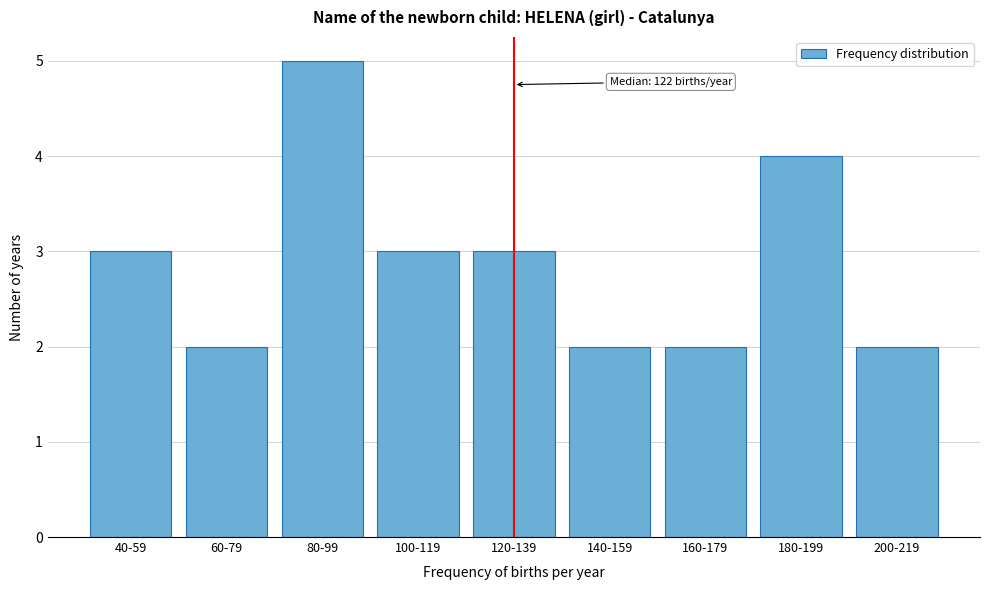

Reading left to right, extract all data points from this chart.

40-59=3	60-79=2	80-99=5	100-119=3	120-139=3	140-159=2	160-179=2	180-199=4	200-219=2